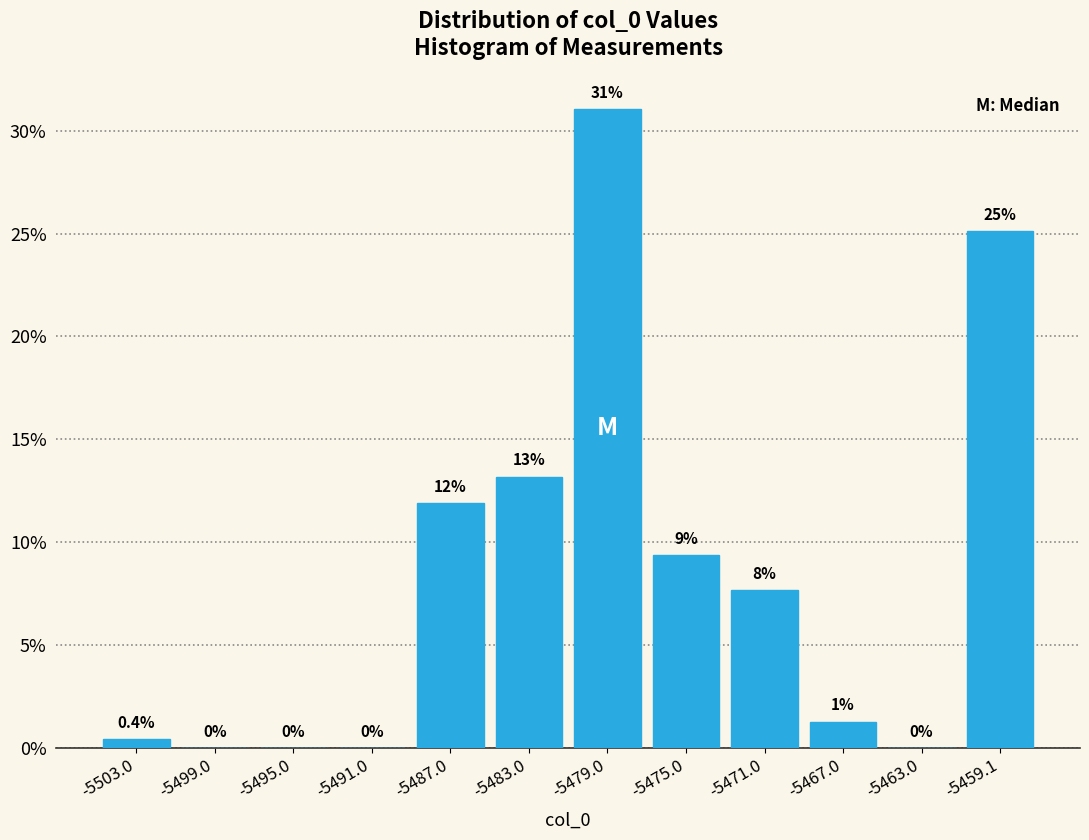

Over which range of the x-axis is the bar tallest?

-5481 to -5477